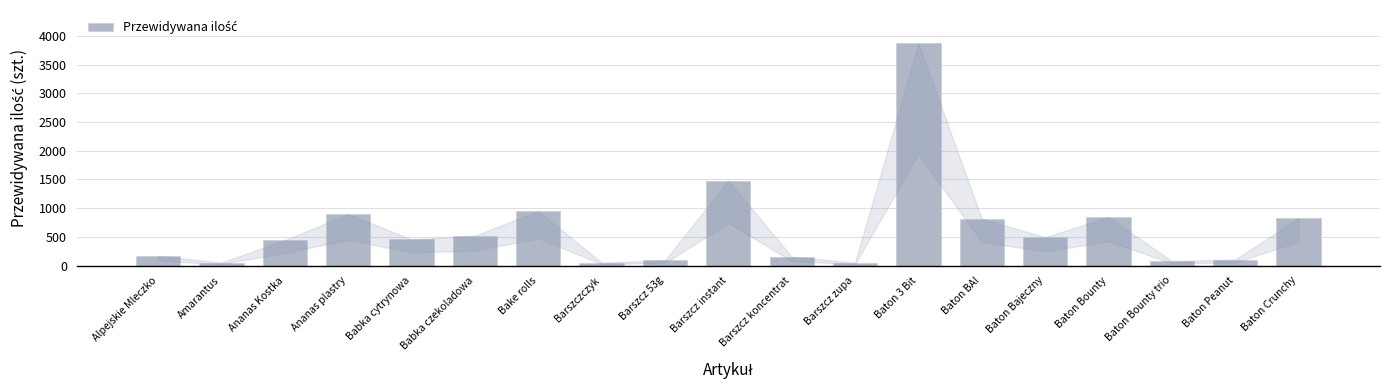

At which label is the value closest to 1963?

Barszcz instant